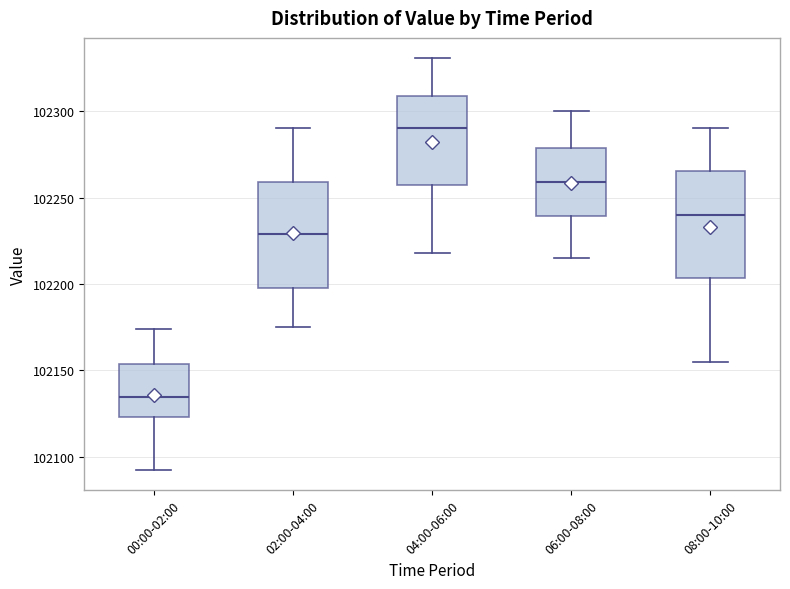

Reading left to right, read every box against the y-axis: the position of its median line, the range the box covers, and the ends of its whiskers. The values are not printed on the chart, so give them approximately, as read against the axis.

00:00-02:00: median 102135, box 102125 to 102155, whiskers 102095 to 102175
02:00-04:00: median 102230, box 102195 to 102260, whiskers 102175 to 102290
04:00-06:00: median 102290, box 102255 to 102310, whiskers 102220 to 102330
06:00-08:00: median 102260, box 102240 to 102280, whiskers 102215 to 102300
08:00-10:00: median 102240, box 102205 to 102265, whiskers 102155 to 102290